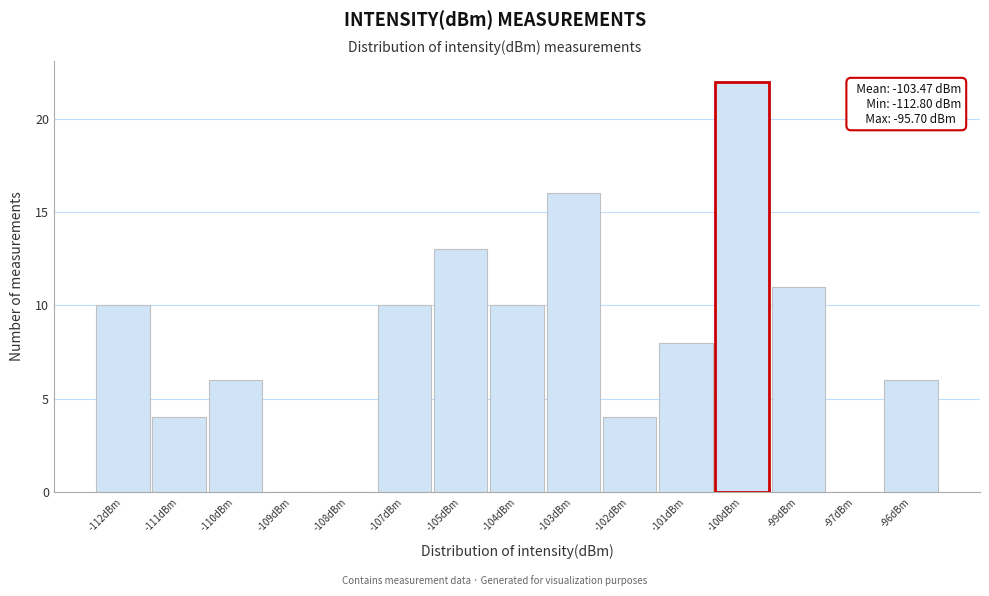

Reading left to right, what are all the values shown in this chart?

-112dBm=10	-111dBm=4	-110dBm=6	-109dBm=0	-108dBm=0	-107dBm=10	-105dBm=13	-104dBm=10	-103dBm=16	-102dBm=4	-101dBm=8	-100dBm=22	-99dBm=11	-97dBm=0	-96dBm=6